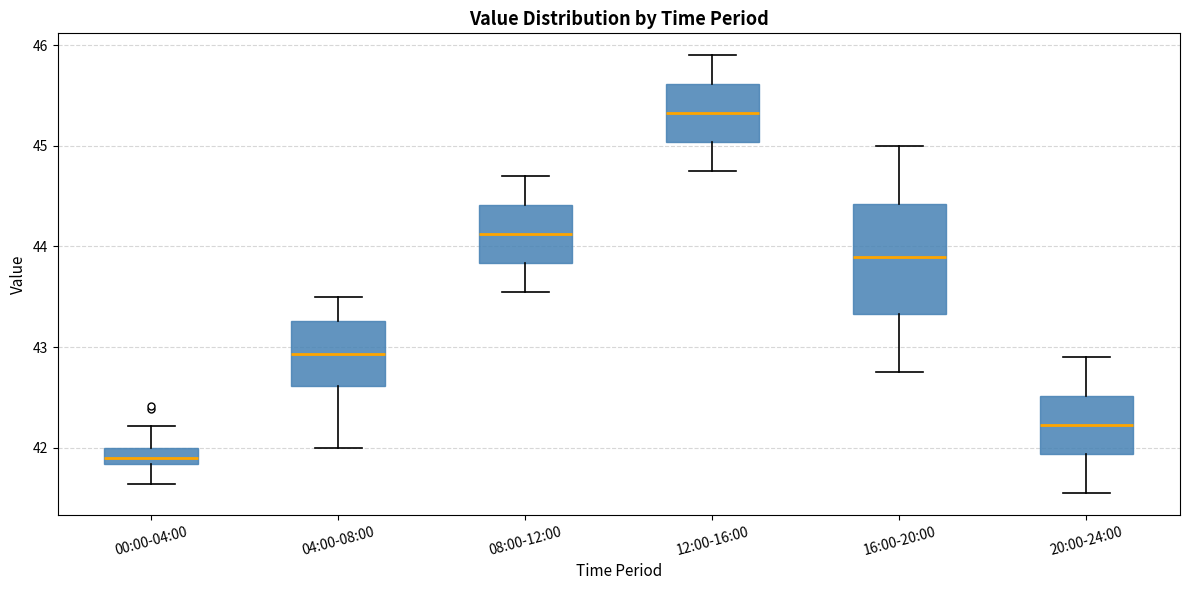

Where is the upper edge of the box for 08:00-12:00 on the y-axis? The values are not printed on the chart, so give them approximately, as read against the axis.

44.4